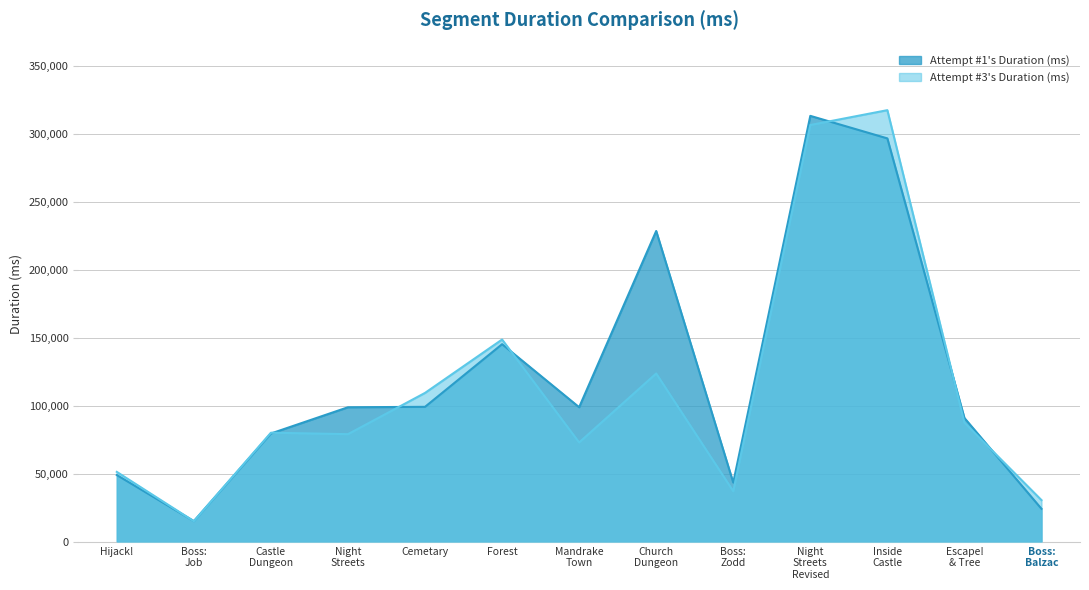

What is the greatest value displayed?

317791